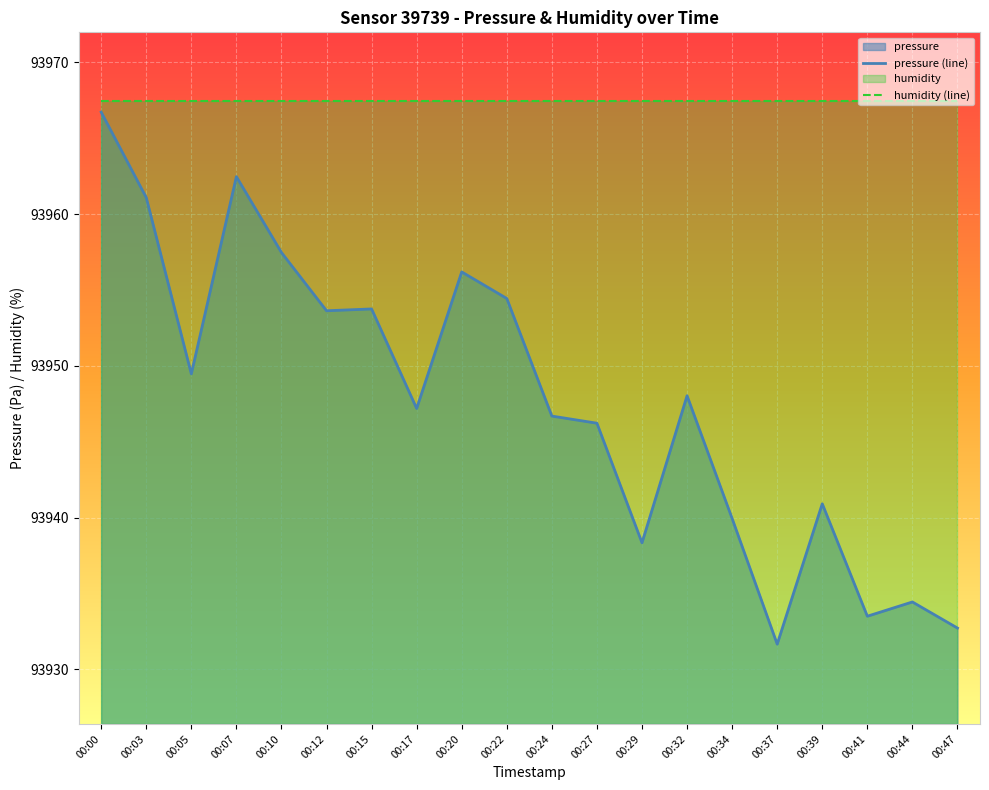

How many points are lower than both their immediate neighbors (excluding endpoints)?

6